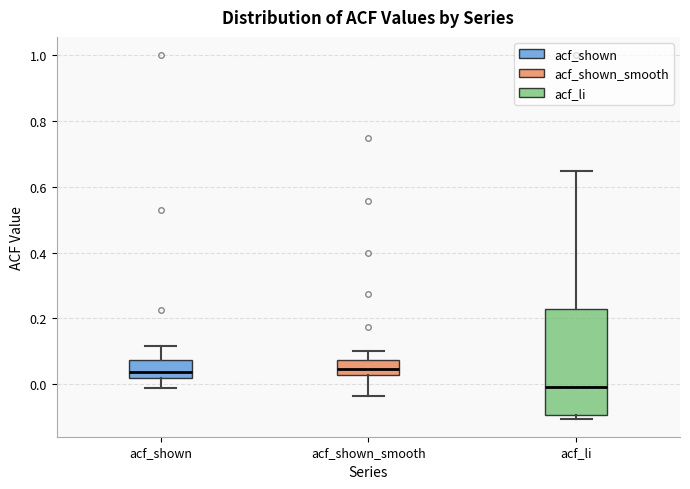

Reading left to right, read every box against the y-axis: the position of its median line, the range the box covers, and the ends of its whiskers. The values are not printed on the chart, so give them approximately, as read against the axis.

acf_shown: median 0.04, box 0.02 to 0.08, whiskers -0.02 to 0.12
acf_shown_smooth: median 0.04, box 0.02 to 0.08, whiskers -0.04 to 0.10
acf_li: median 0.00, box -0.10 to 0.22, whiskers -0.10 (just below the box's lower edge) to 0.64